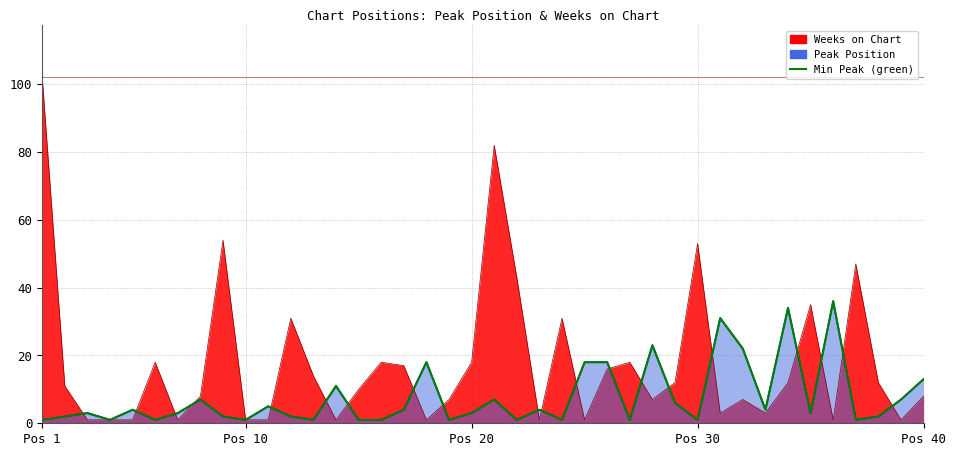

How many distinct data groups are displayed?

2